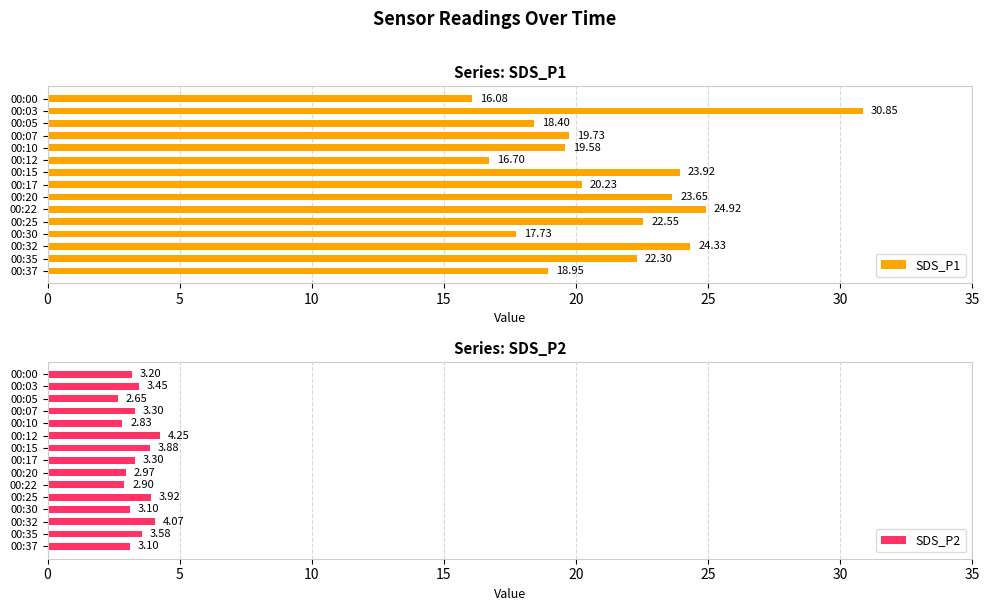

Rank the series by their maximum value, from lowest to highest.

SDS_P2, SDS_P1